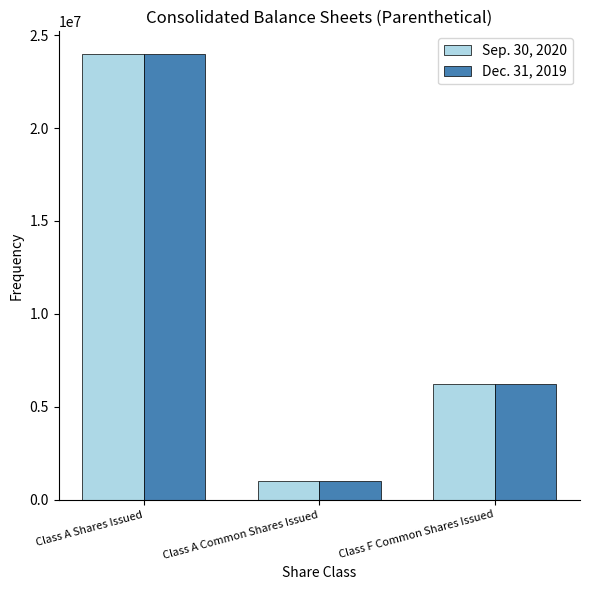

What are all the series names shown in the legend?

Sep. 30, 2020, Dec. 31, 2019